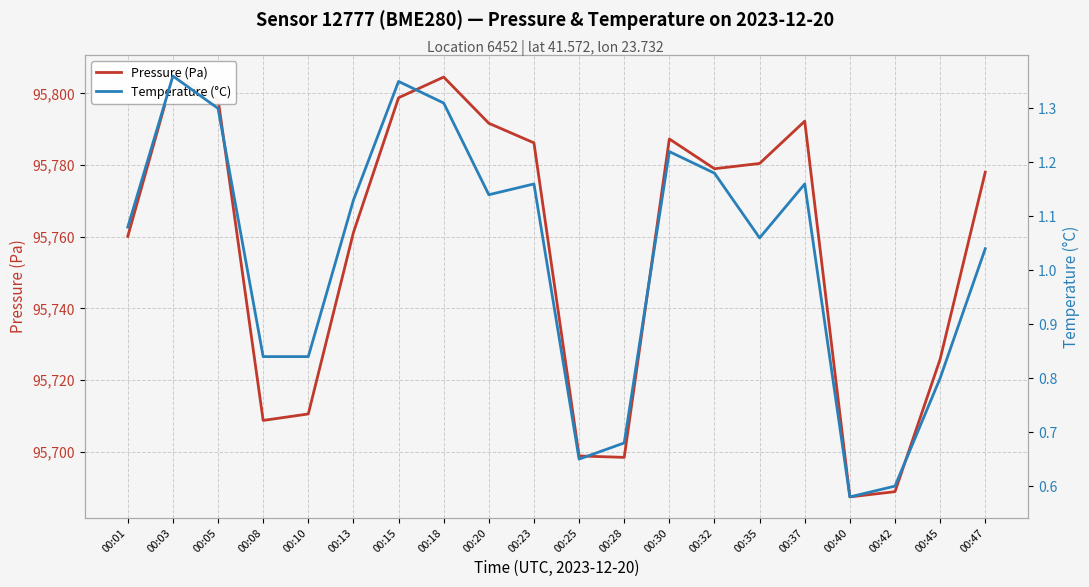

What is the sum of all Pressure (Pa) values?

1915141.2